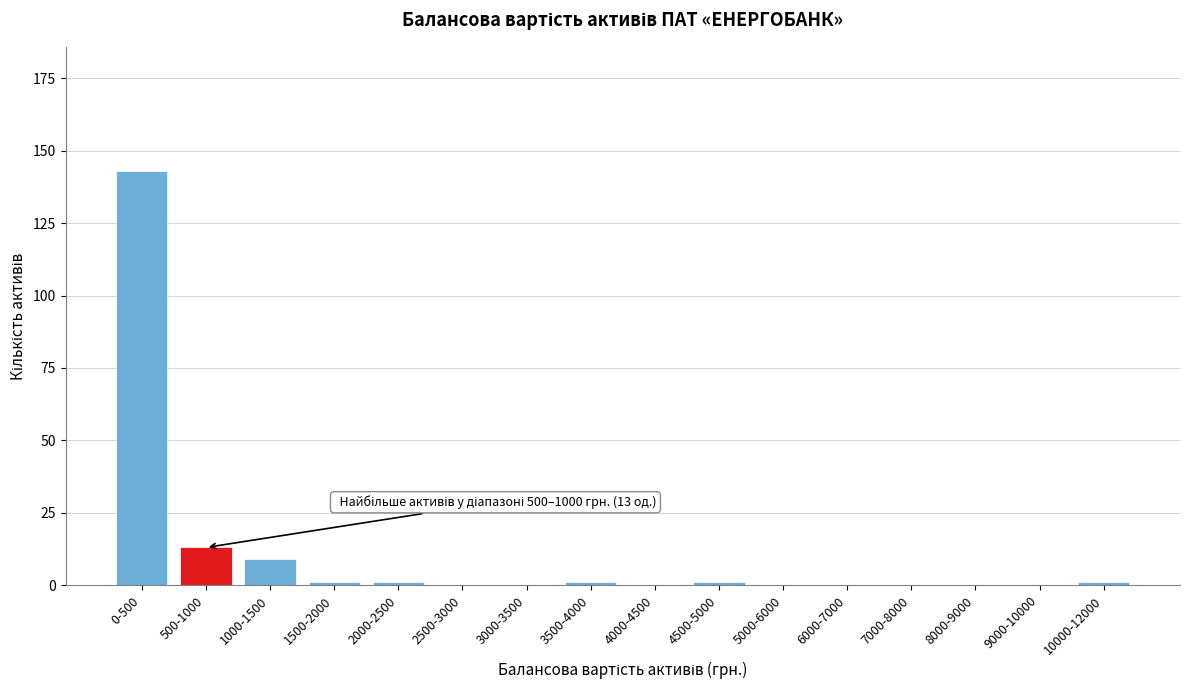

Reading right to left, transcribe all the data shown in this chart.

10000-12000=1	9000-10000=0	8000-9000=0	7000-8000=0	6000-7000=0	5000-6000=0	4500-5000=1	4000-4500=0	3500-4000=1	3000-3500=0	2500-3000=0	2000-2500=1	1500-2000=1	1000-1500=9	500-1000=13	0-500=143